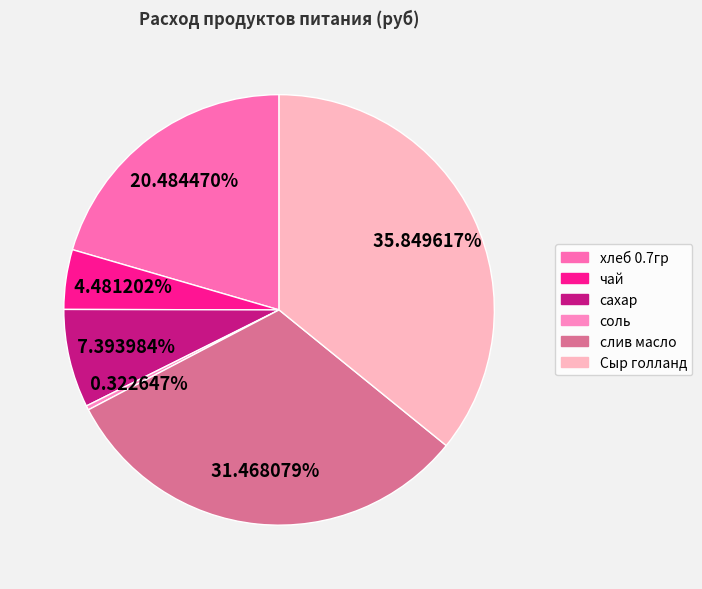

Between Сыр голланд and соль, which is larger?

Сыр голланд